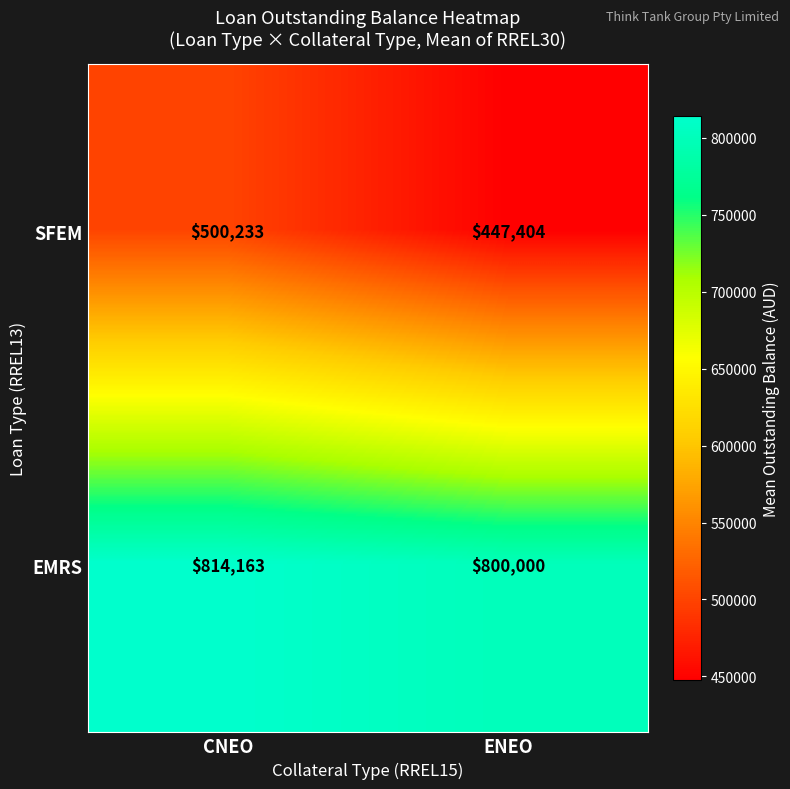

What is the sum of all EMRS values?

1614163